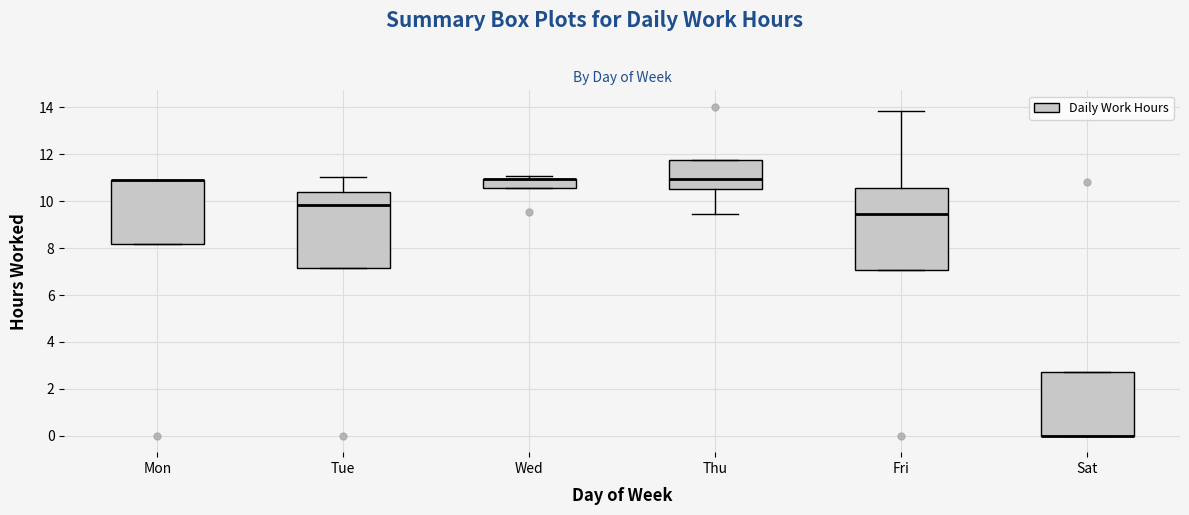

Comparing the boxes themselves (not the whiskers), which one is the tallest?

Fri